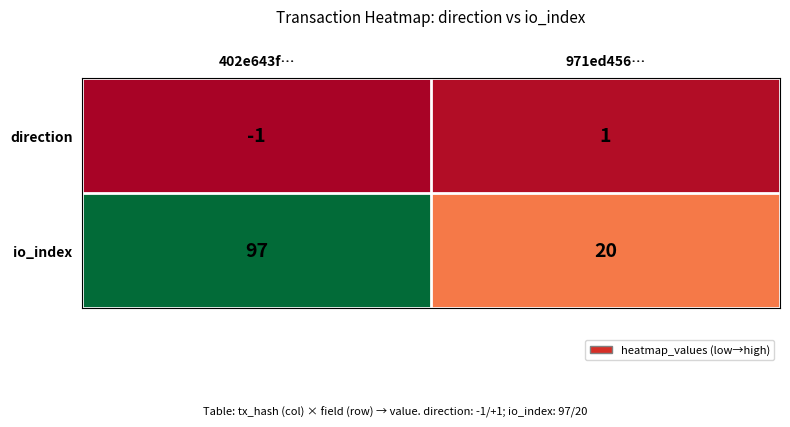

Which series has the widest spread of values?

io_index